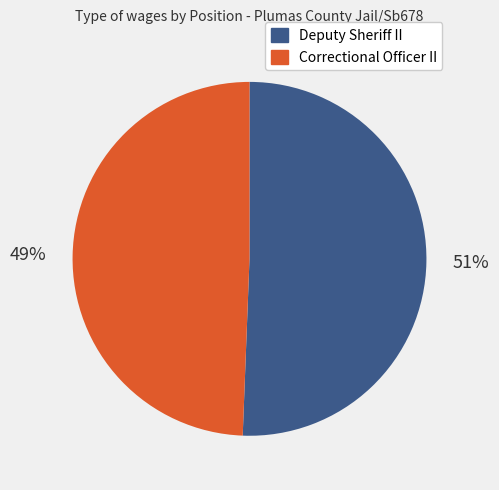

How many slices are in this pie chart?

2